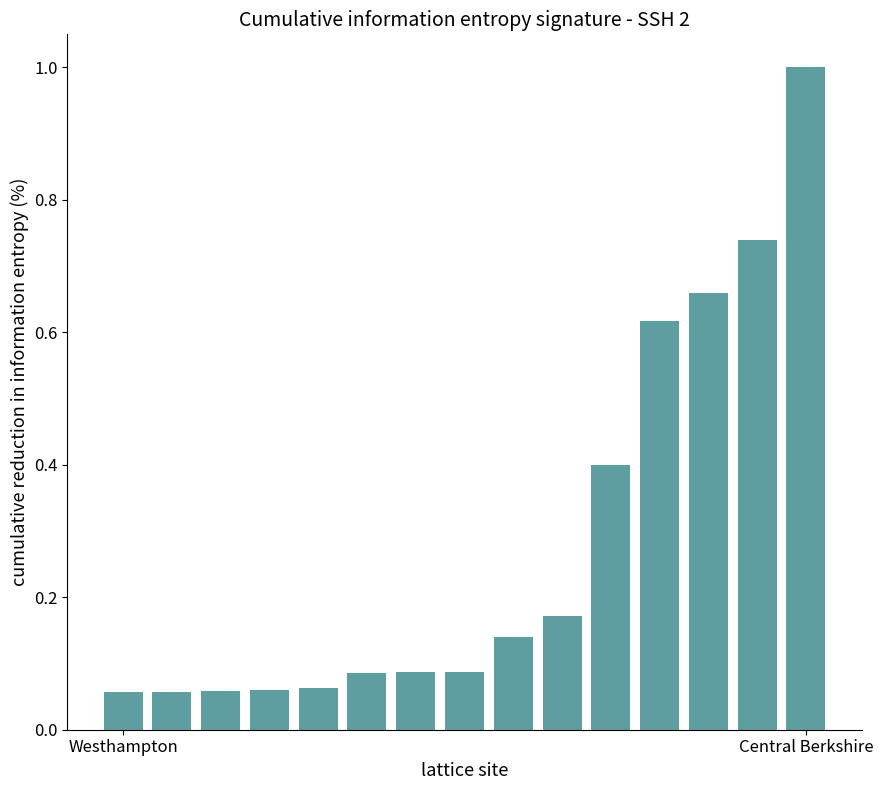

What is the difference between the maximum and minimum values?

0.9